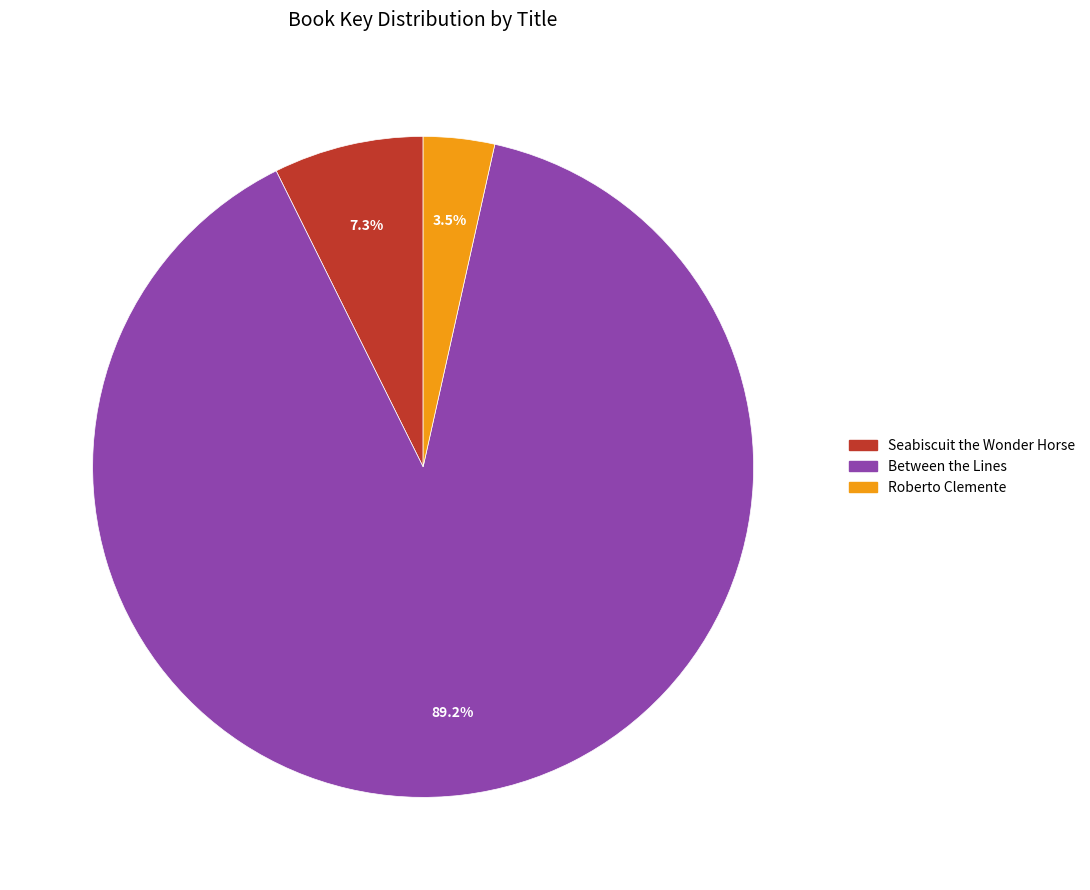

How many segments does this pie chart have?

3